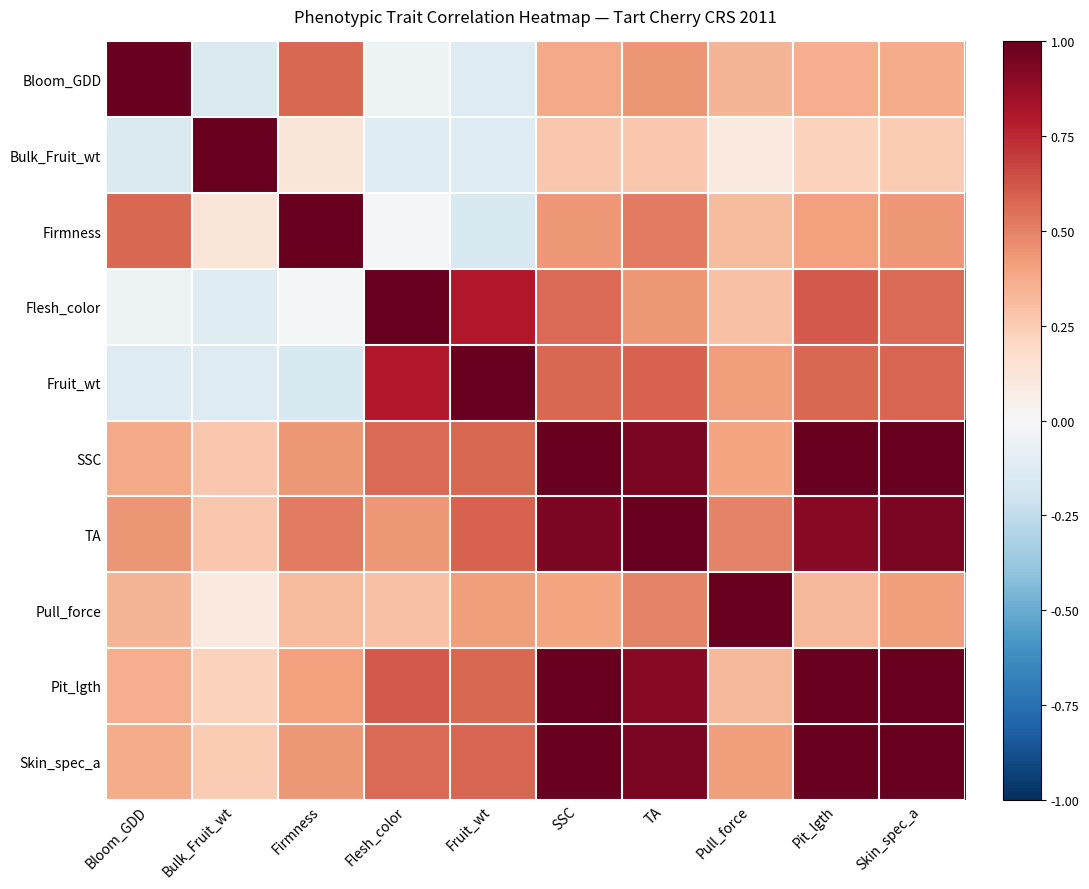

Rank the series by their maximum value, from highest to lowest.

Bloom_GDD, Bulk_Fruit_wt, Firmness, Flesh_color, SSC, Pull_force, Pit_lgth, TA, Skin_spec_a, Fruit_wt